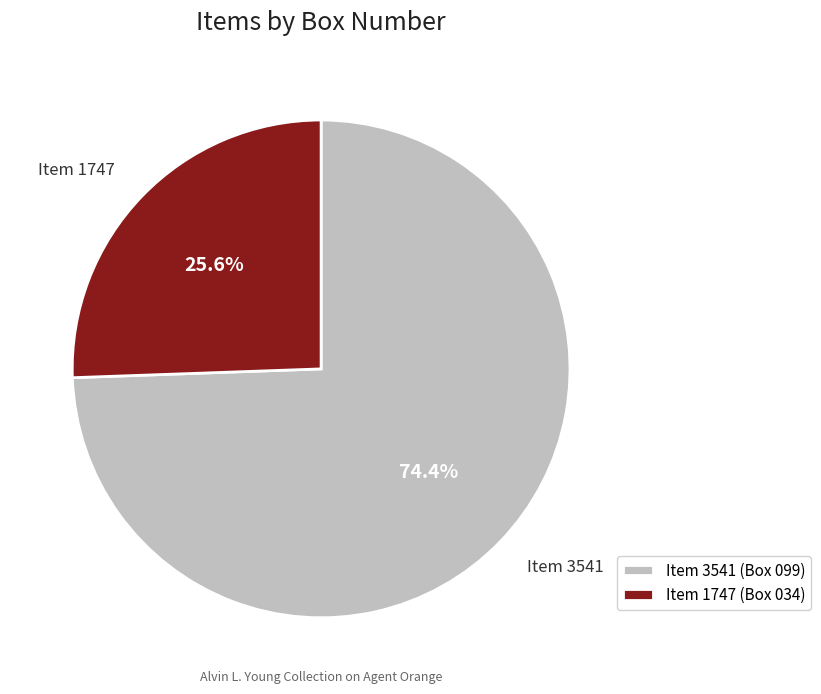

How many segments does this pie chart have?

2